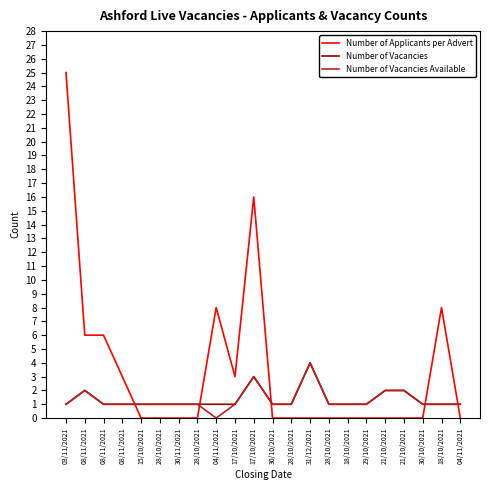

The Number of Vacancies Available series shows 1 at 08/11/2021. True or false?

True